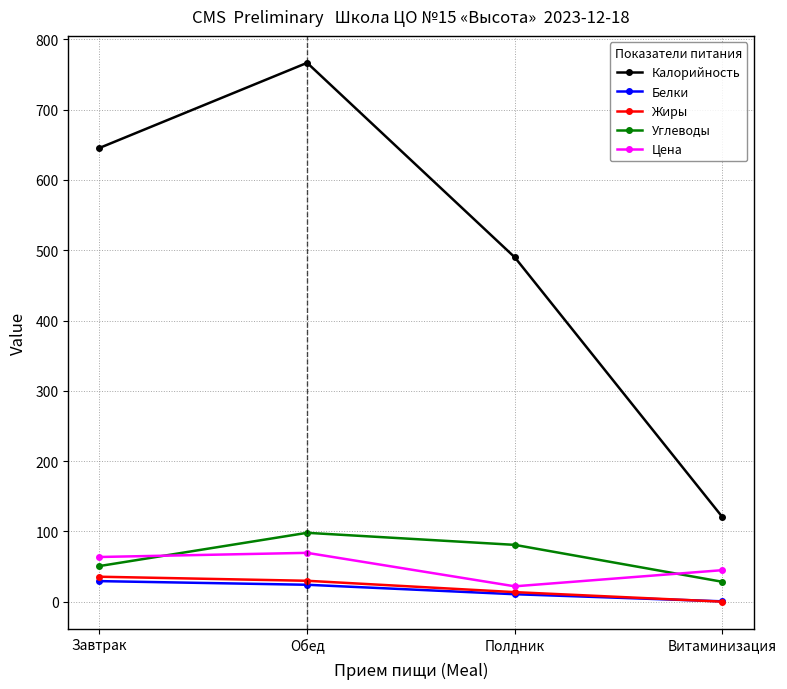

What position from the right is Полдник?

2